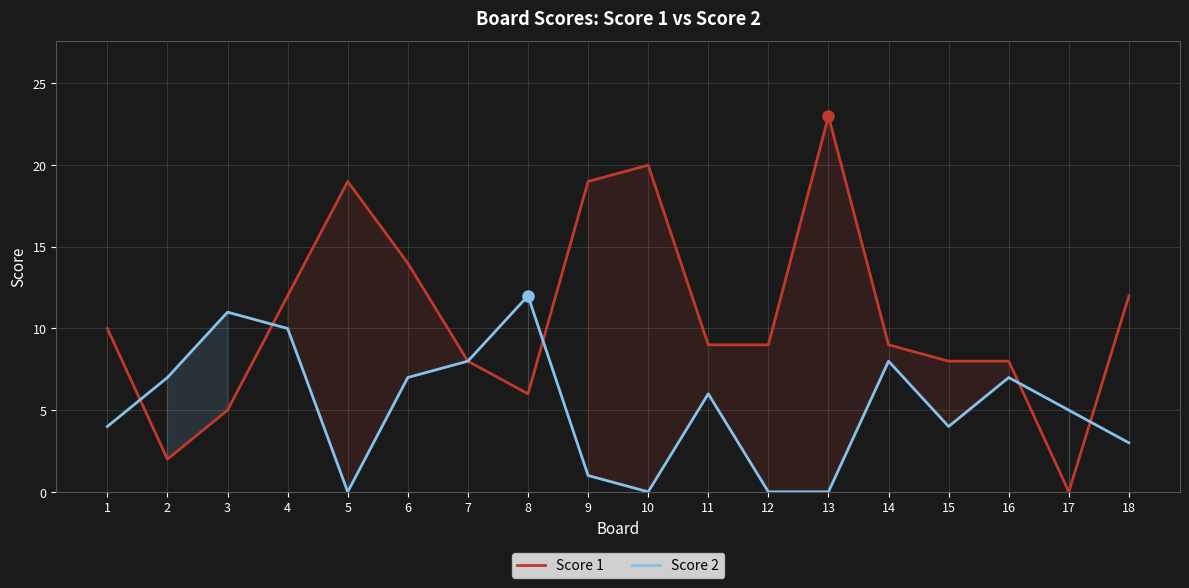

How many categories are shown in the chart?

18